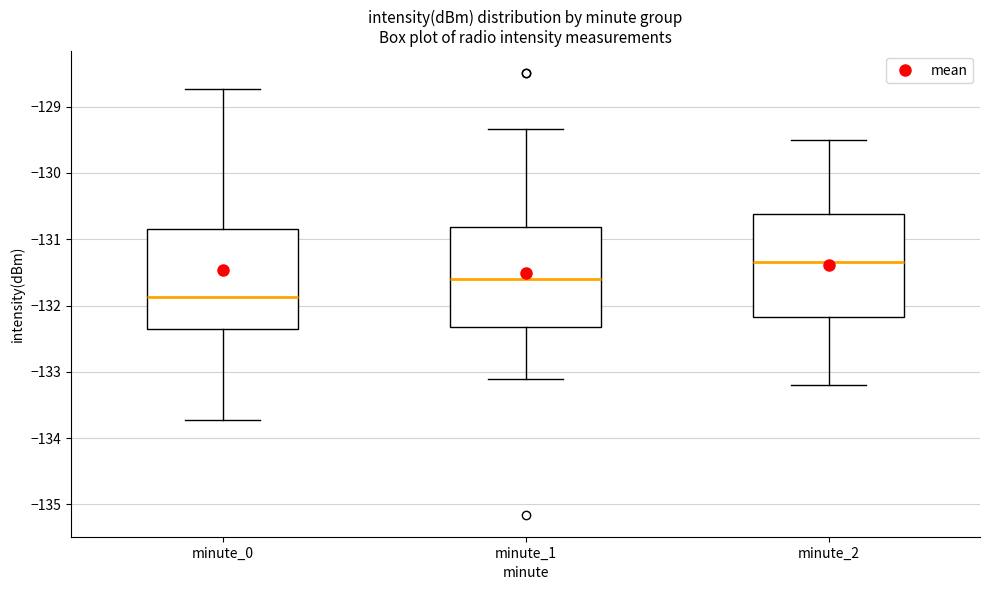

Reading left to right, transcribe this box plot: for each box, give where its median line is, the range the box spans, and where its two whiskers end, as read against the y-axis. The values are not printed on the chart, so give them approximately, as read against the axis.

minute_0: median -131.9, box -132.3 to -130.8, whiskers -133.7 to -128.7
minute_1: median -131.6, box -132.3 to -130.8, whiskers -133.1 to -129.3
minute_2: median -131.3, box -132.2 to -130.6, whiskers -133.2 to -129.5